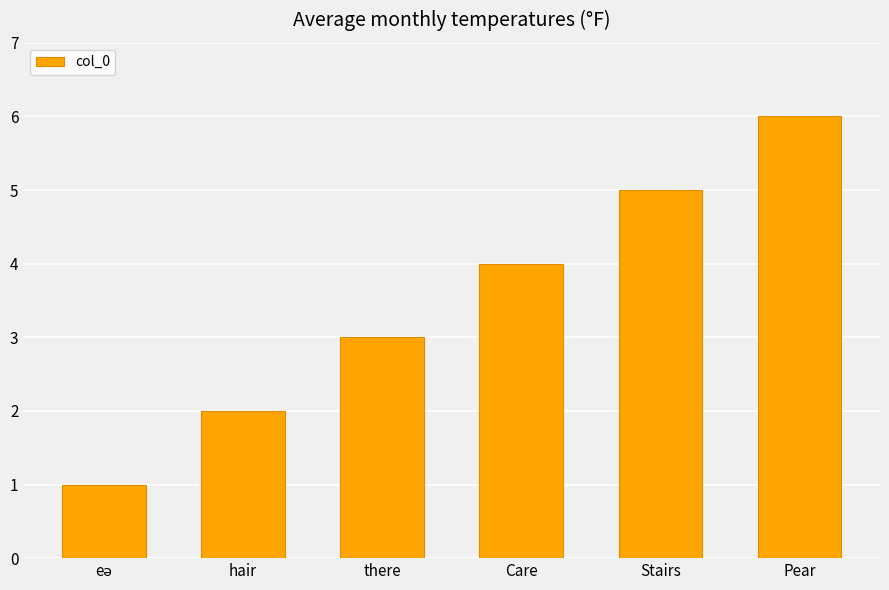

What position from the right is there?

4